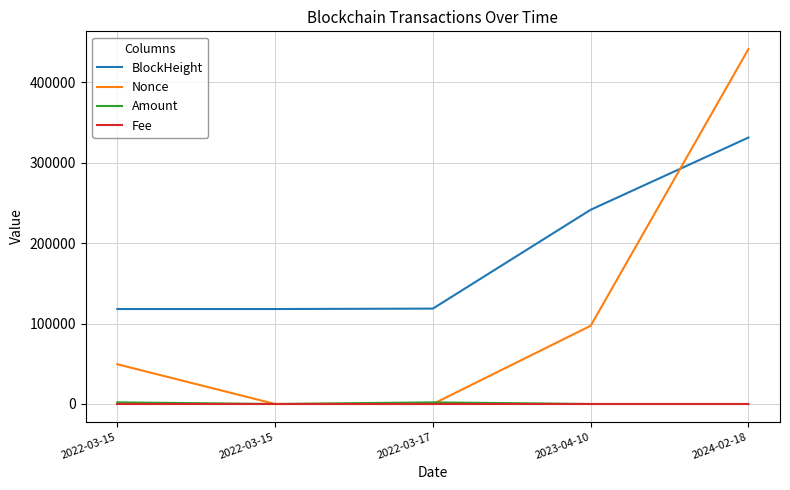

Is the value of Fee at 2022-03-15 greater than the value of BlockHeight at 2023-04-10?

No